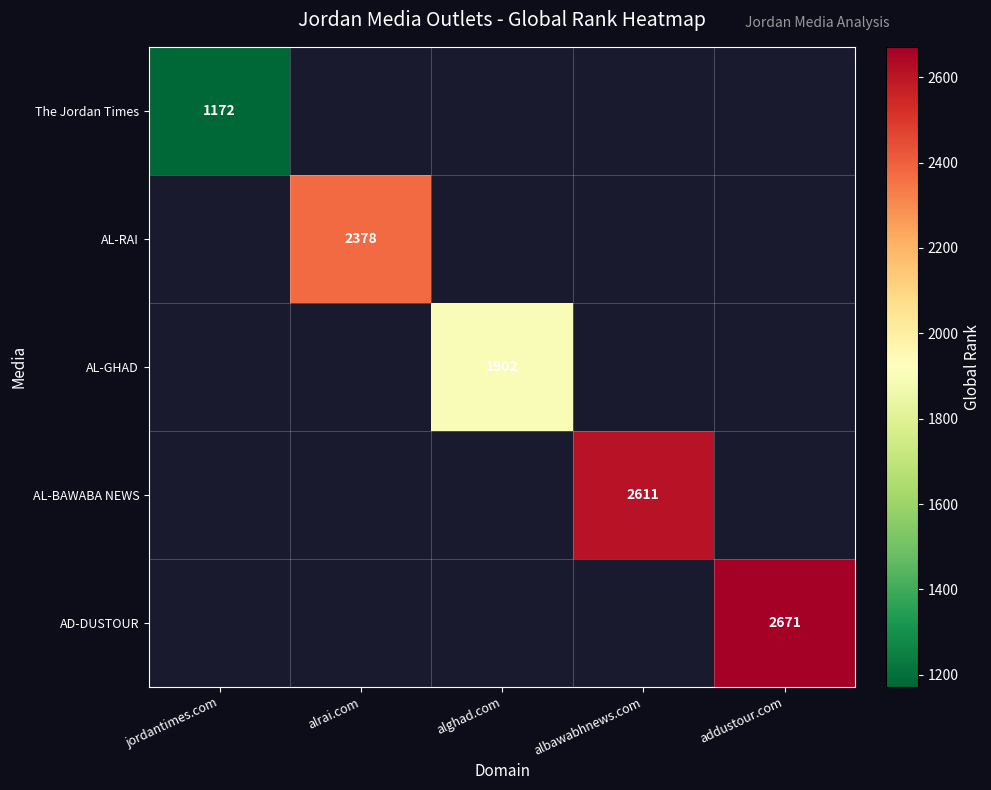

Is it true that AL-GHAD equals 1902 at alghad.com?

True